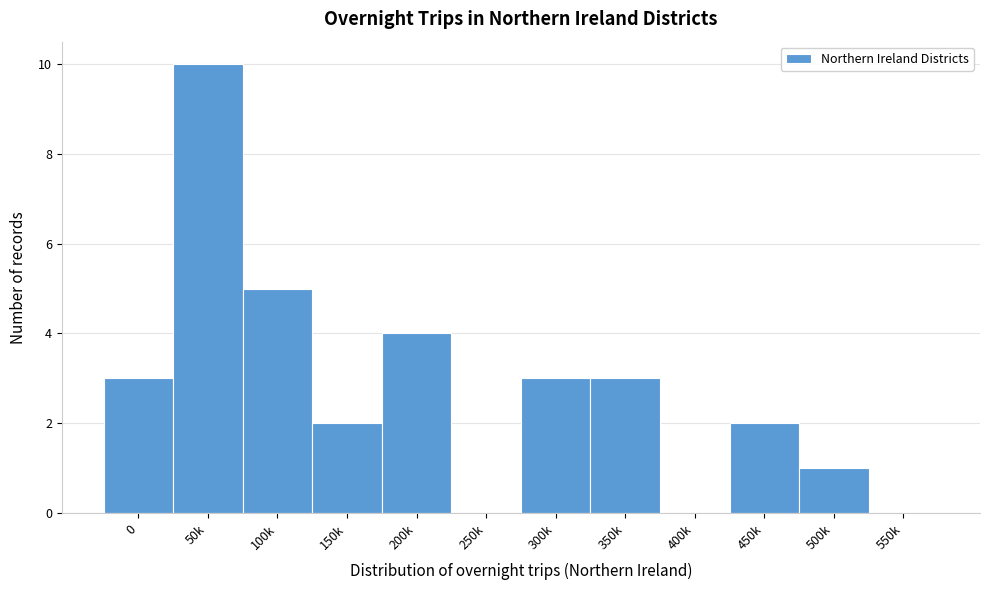

What is the maximum value shown in the chart?

10